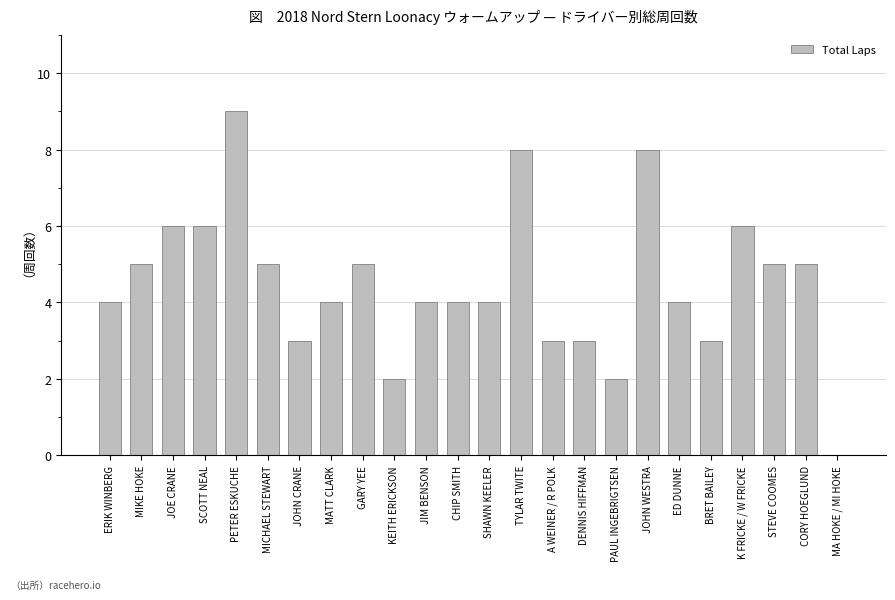

Are the bars horizontal?

No